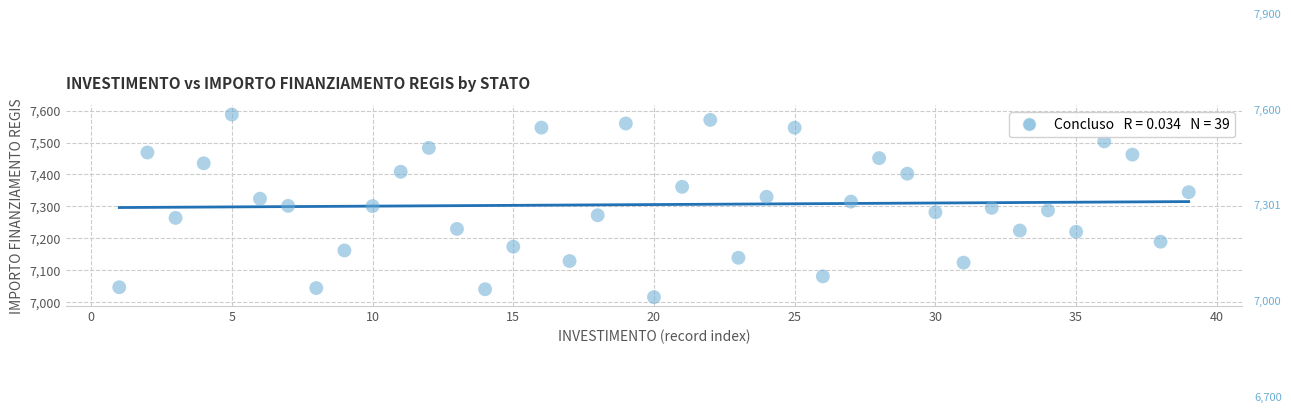

What is the range of X values (max minus min)?

38.0